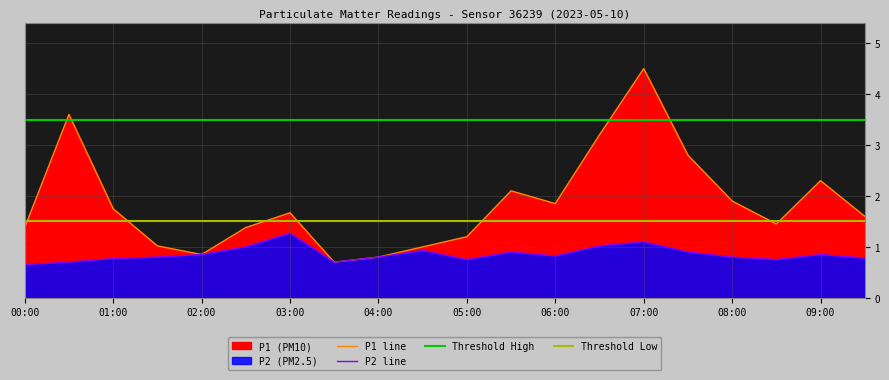

How many data points in P1 are above 1?

16